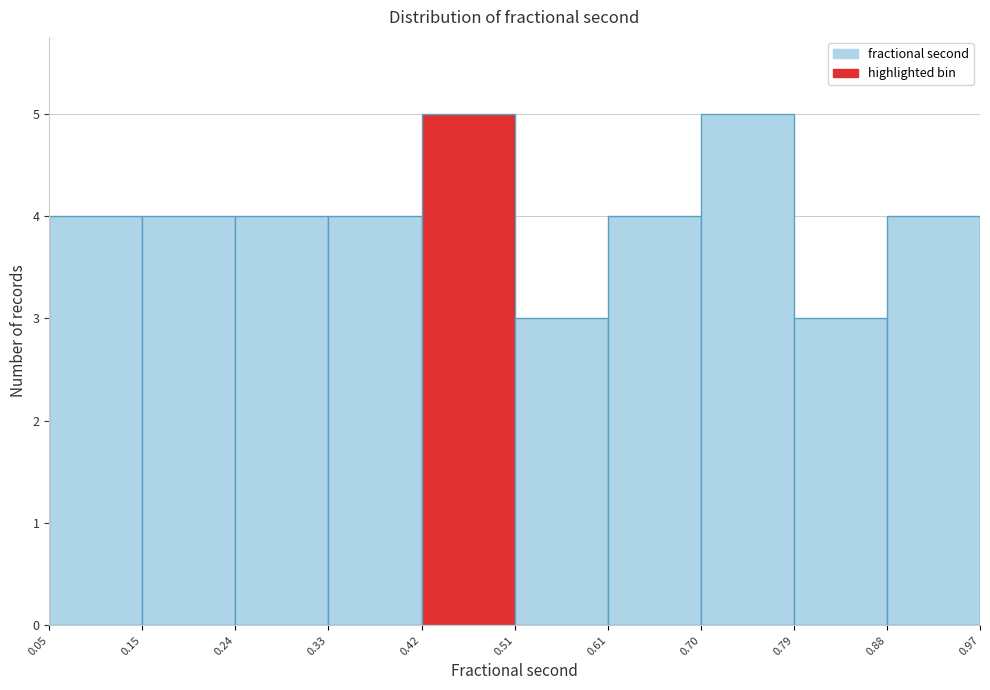

What is the height of the bar covering 0.42 to 0.51 on the x-axis? The values are not printed on the chart, so give them approximately, as read against the axis.

5